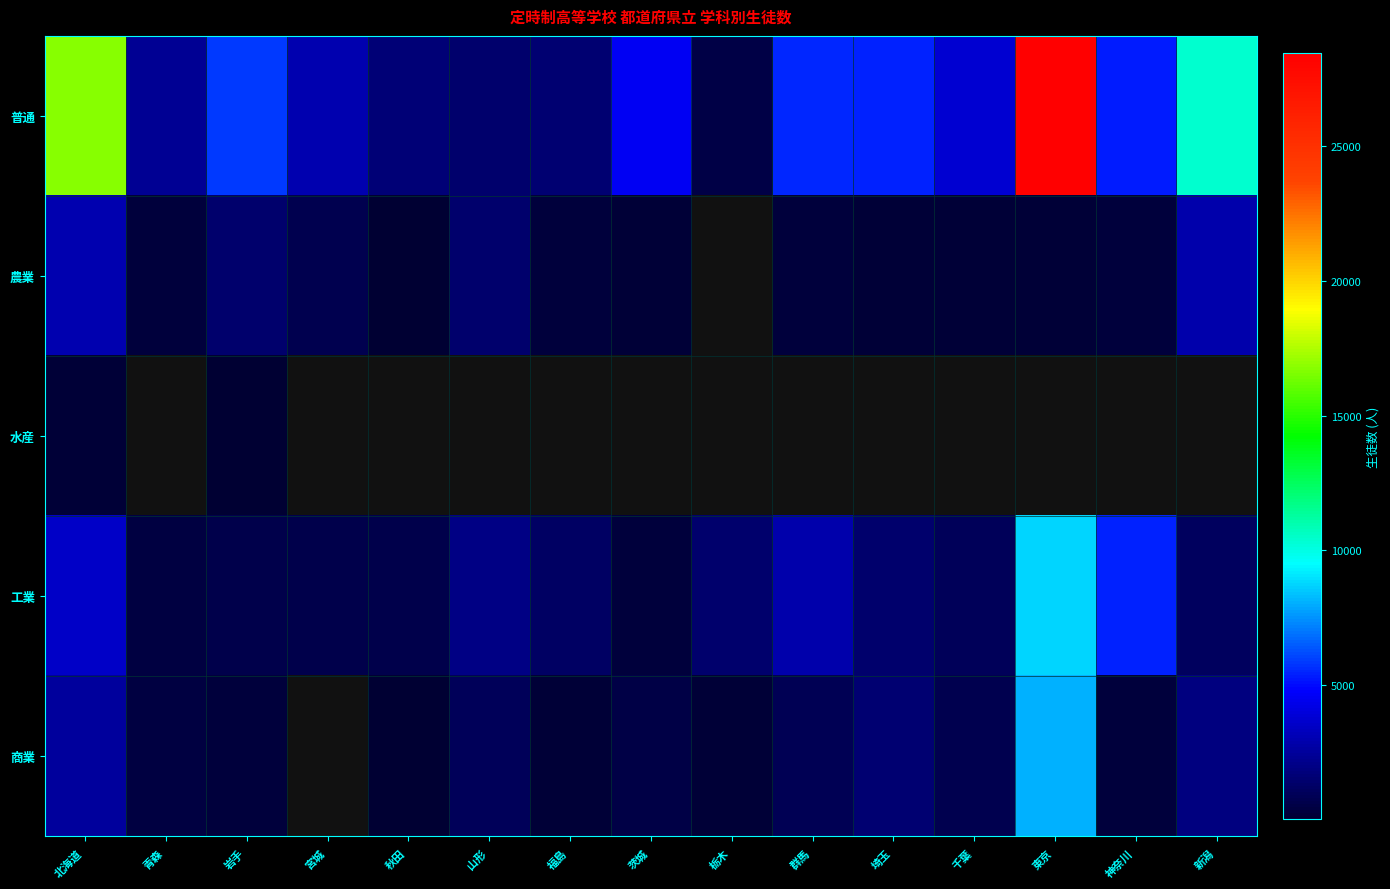

What is the greatest value displayed?

28447.0